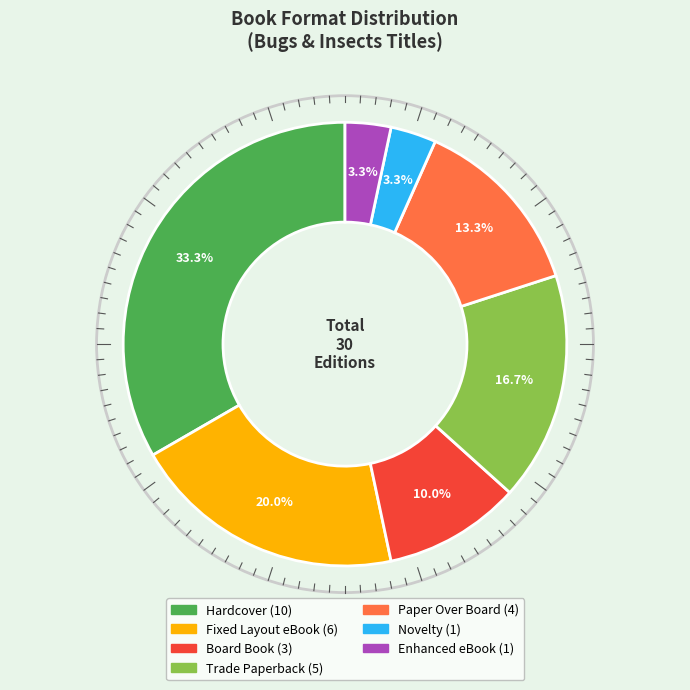

How many segments does this pie chart have?

7